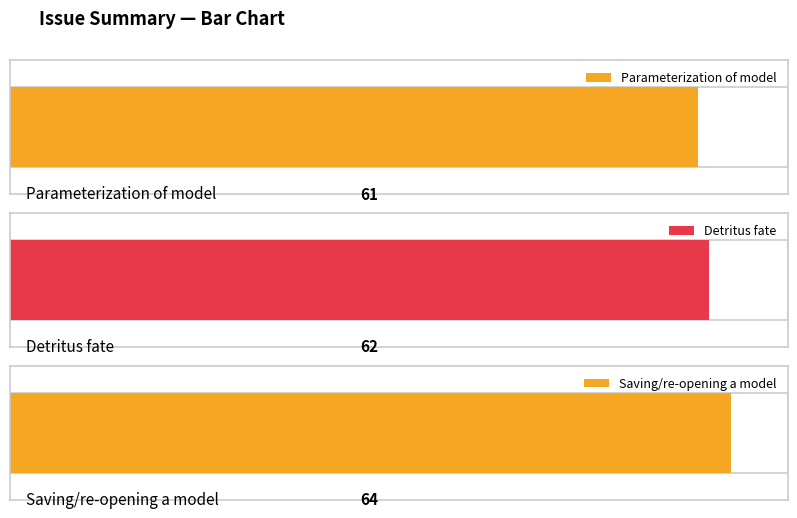

How many data points are less than 62?

1